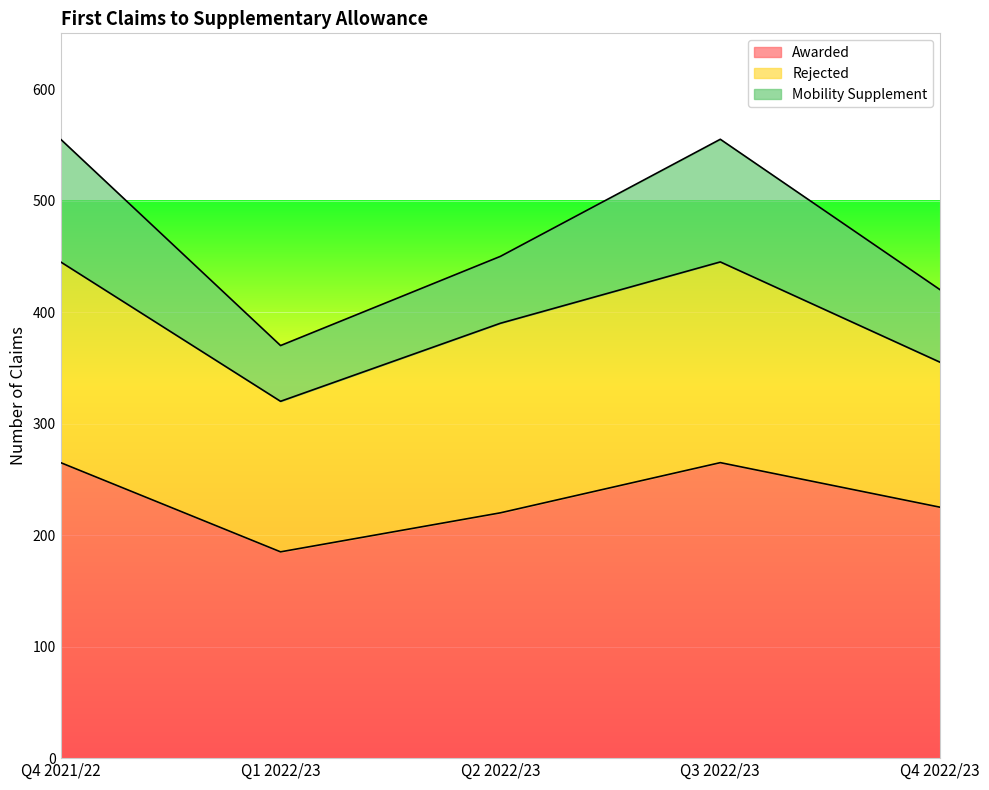

How many categories are shown in the chart?

5